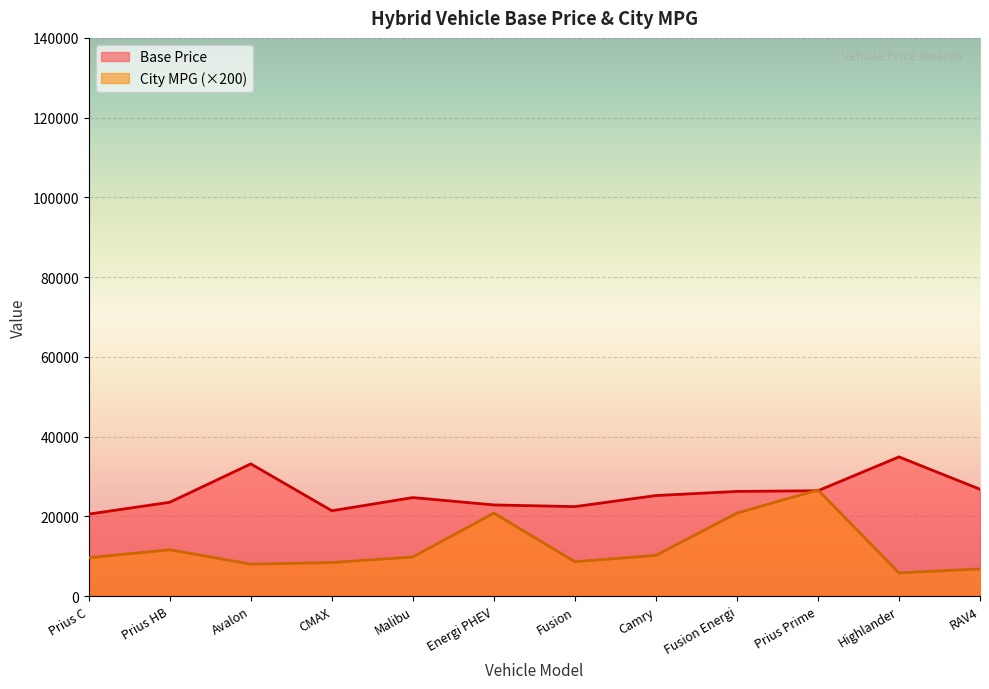

In City MPG, how many points are higher than both neighbors (excluding endpoints)?

3